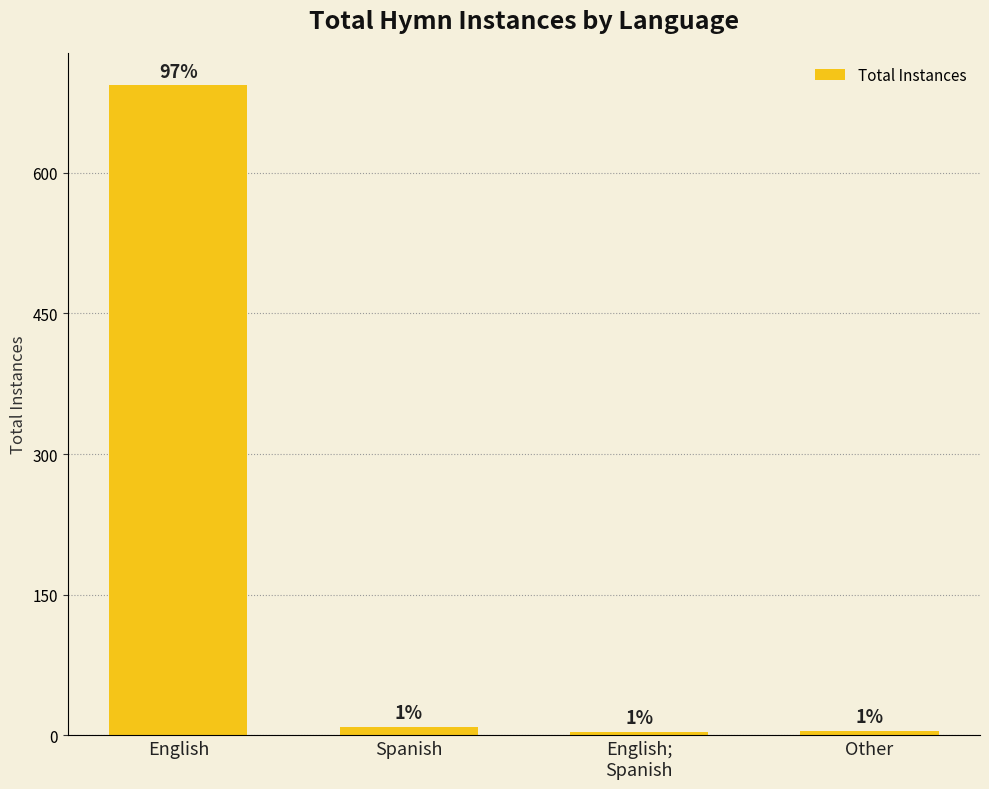

What is the change in value from English to Other?

-688